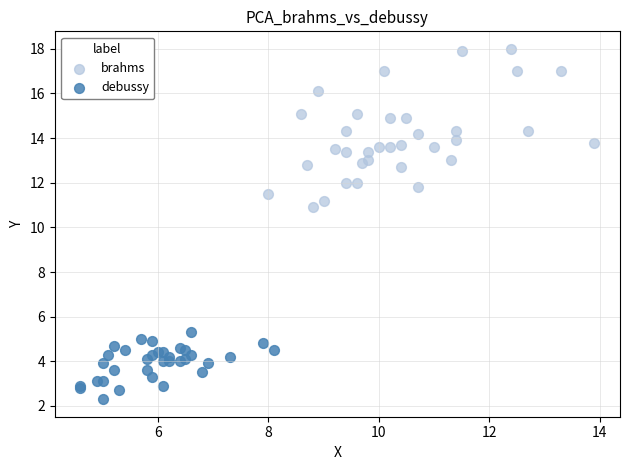

What are all the series names shown in the legend?

brahms, debussy